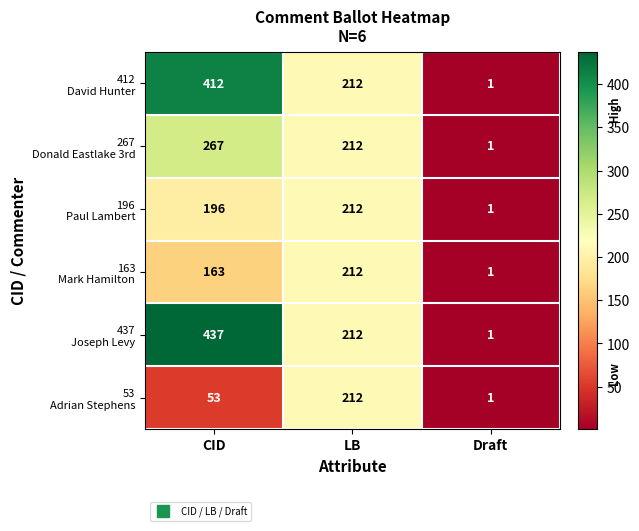

Which label corresponds to the smallest value in the chart?

Draft